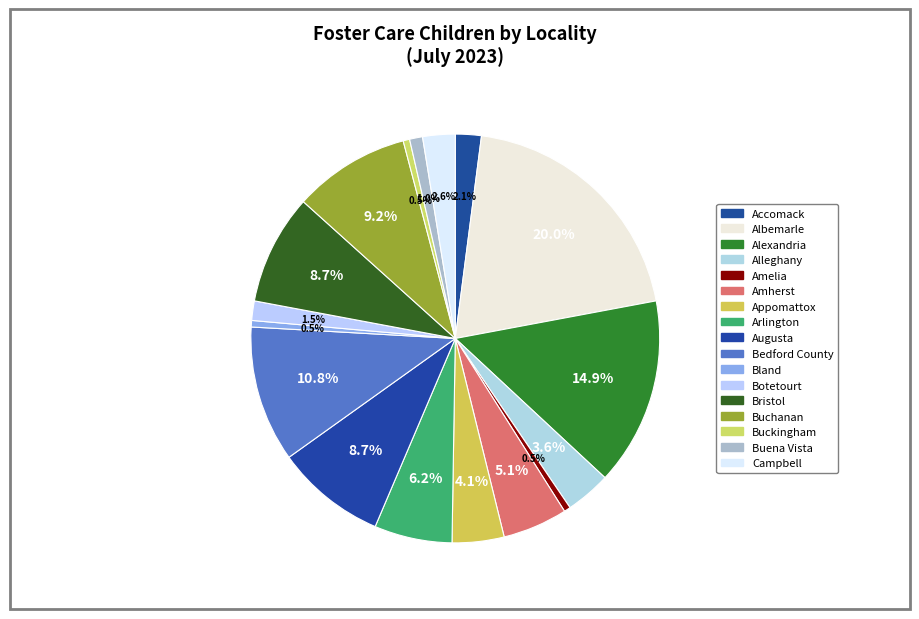

To the nearest percent, what is the average slice percentage?

6%